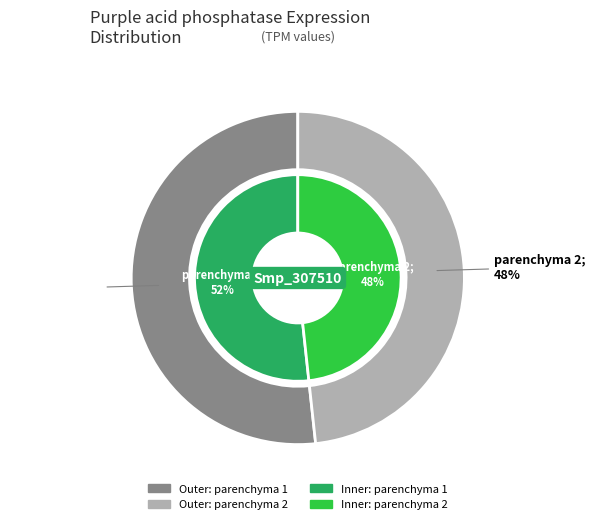

How much of the chart is everything except parenchyma 2?

51.7%